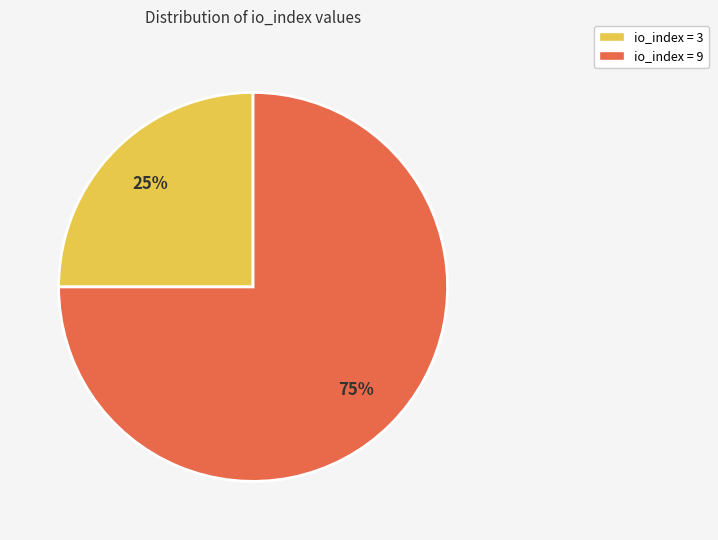

To the nearest percent, what is the difference between the largest and smallest slice percentages?

50%